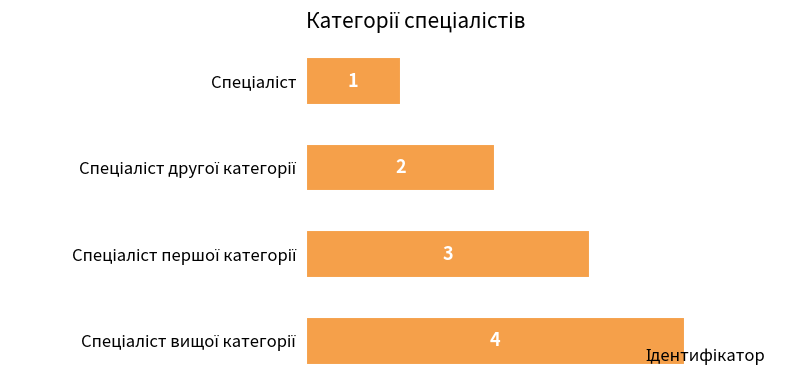

How many values are between 2 and 4?

3